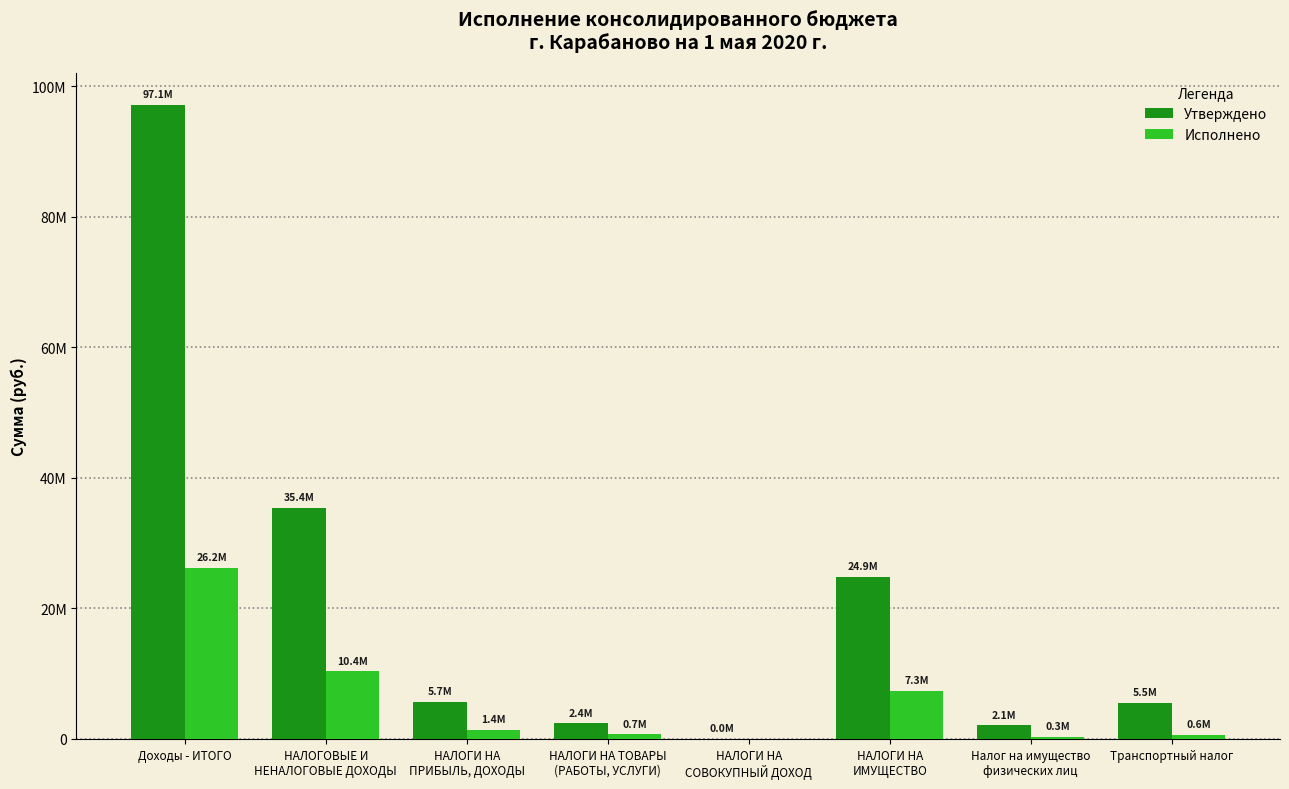

Which series changed the most between НАЛОГИ НА
ПРИБЫЛЬ, ДОХОДЫ and НАЛОГИ НА
ИМУЩЕСТВО?

Утверждено